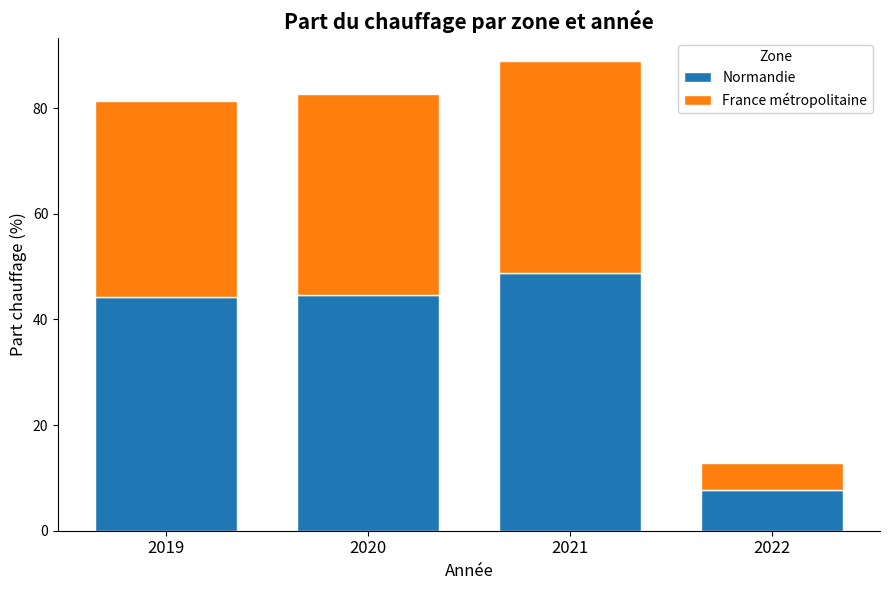

What is the lowest value of the Normandie series?

7.8